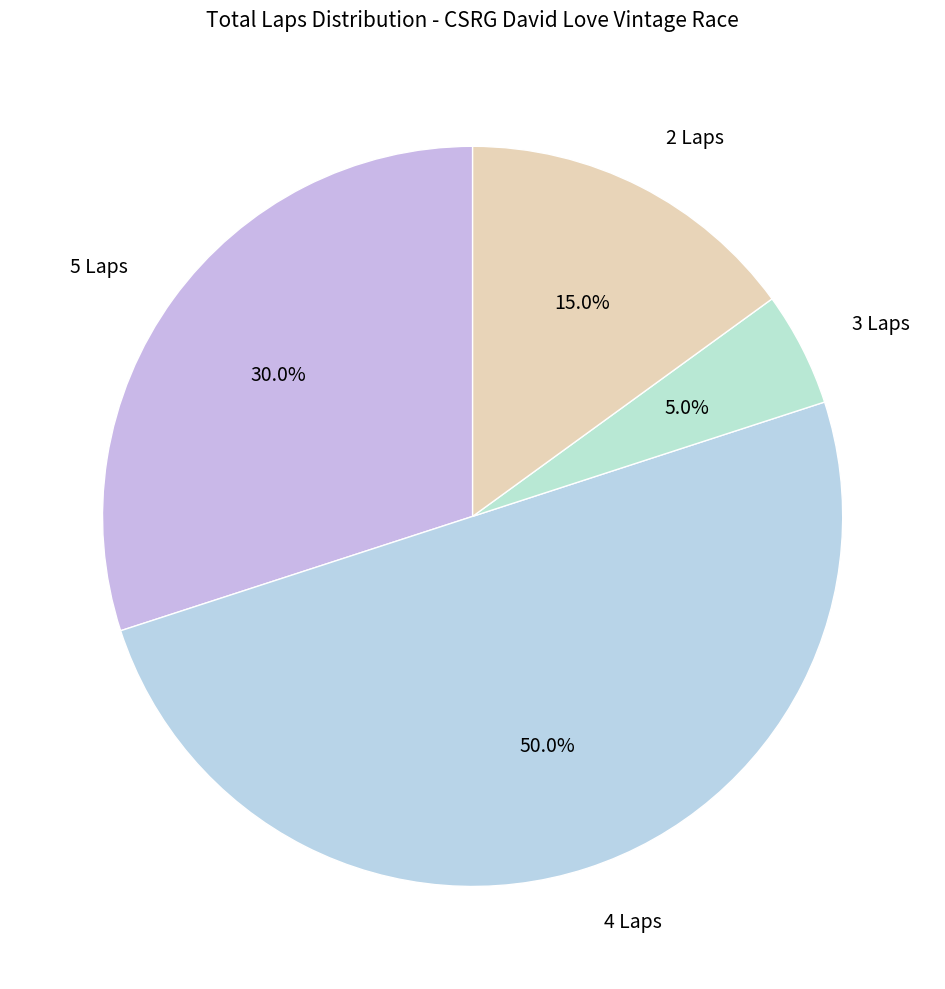

How many segments does this pie chart have?

4